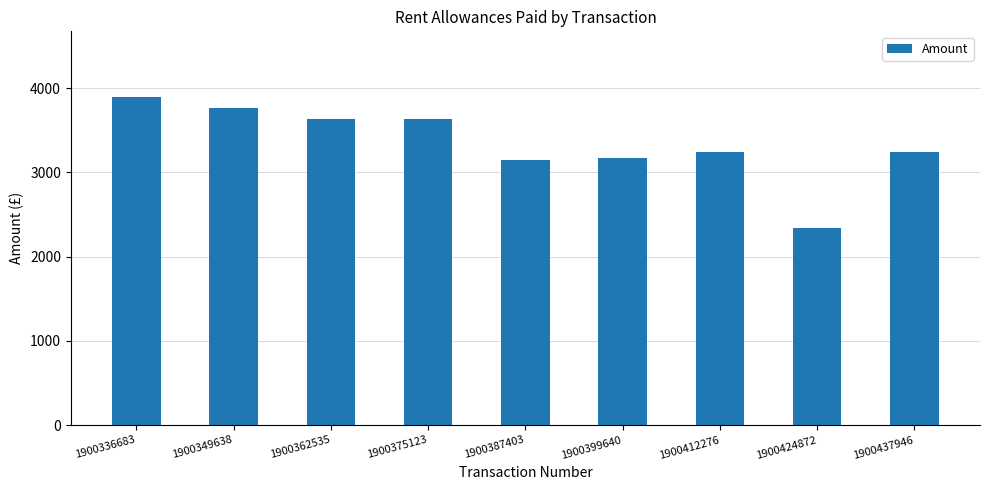

What is the difference between the maximum and minimum values?

1560.0